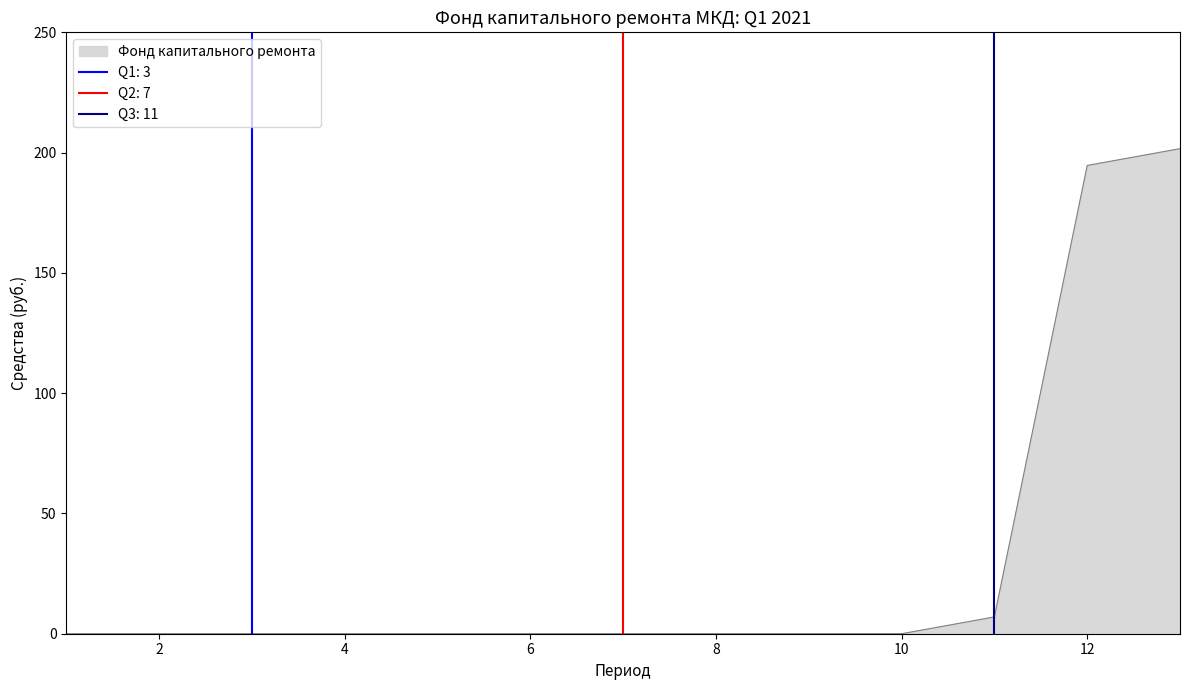

What is the change in value from 1 to 13?

+201.7